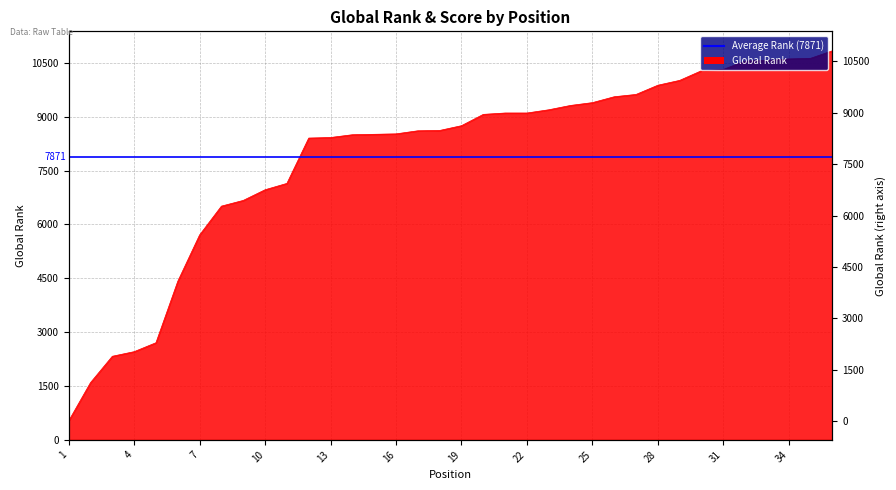

At which category is the sum across all series the highest?

36